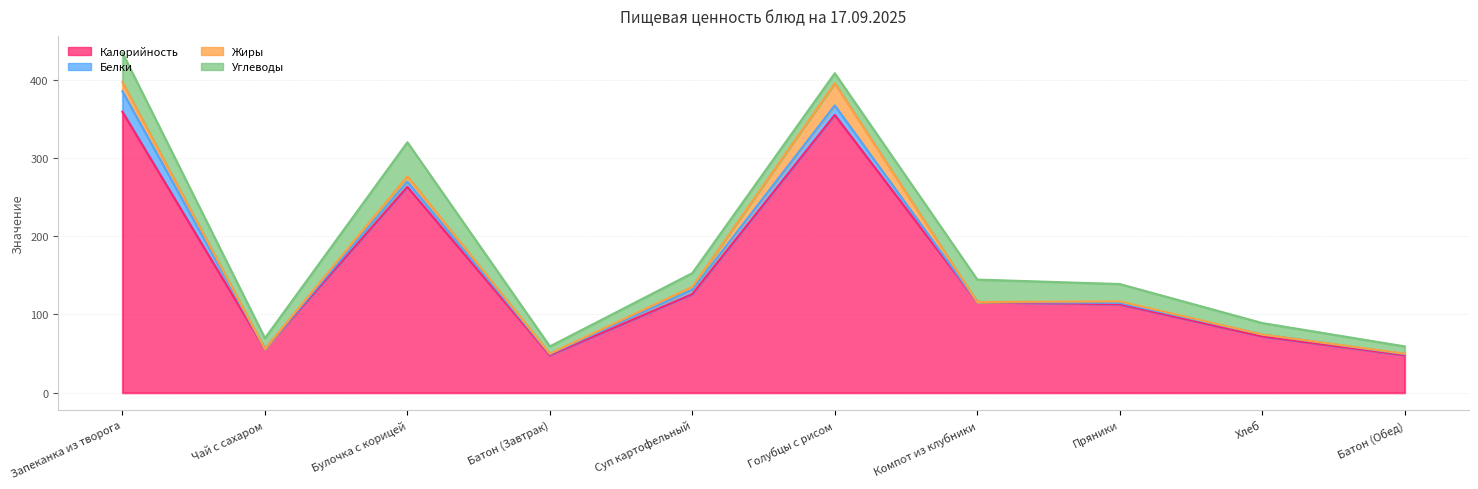

What are all the series names shown in the legend?

Калорийность, Белки, Жиры, Углеводы